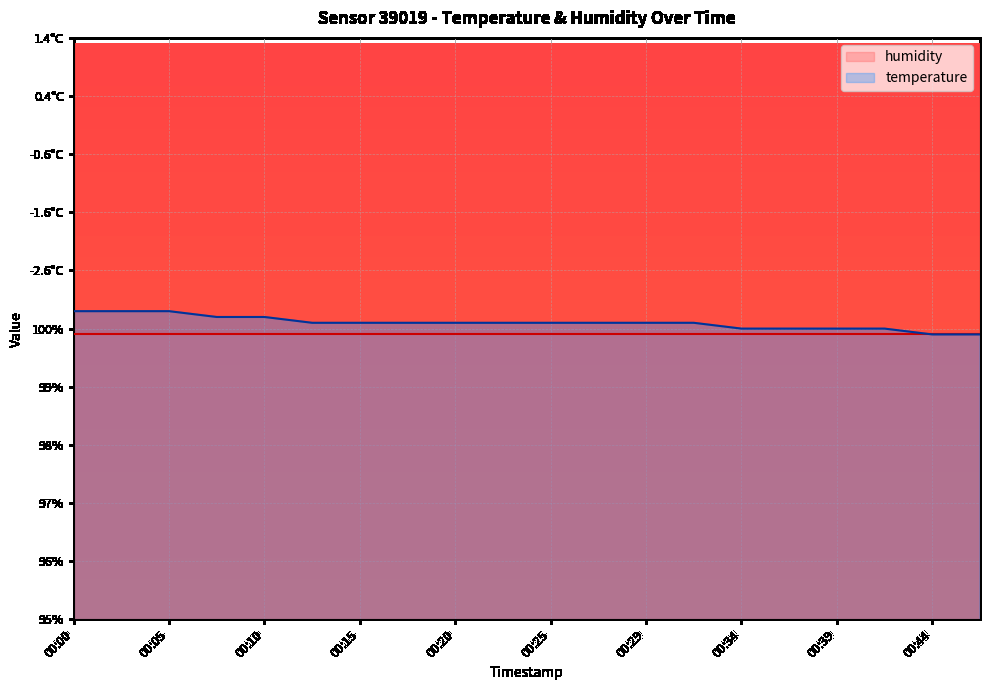

Reading right to left, what are all the values shown in this chart?

99.9	99.9	100.0	100.0	100.0	100.0	100.1	100.1	100.1	100.1	100.1	100.1	100.1	100.1	100.1	100.2	100.2	100.3	100.3	100.3